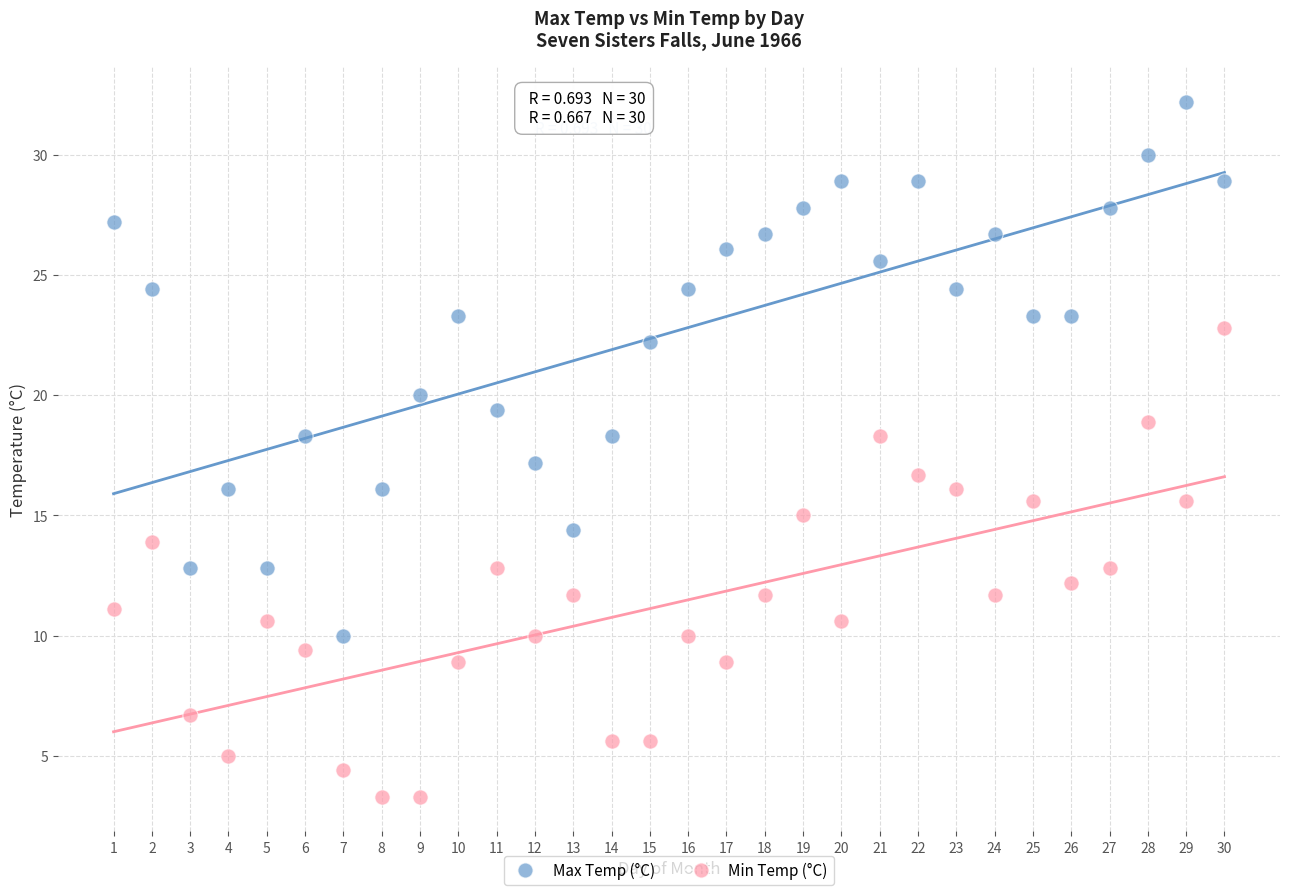

Across all data points, what is the range of Y values (max minus min)?

28.9